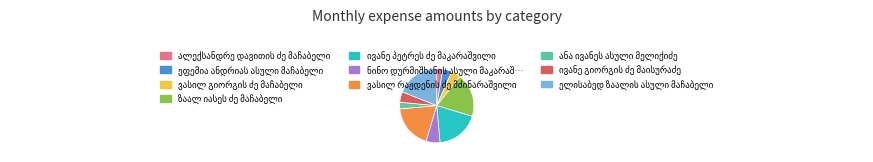

Does any single category account for the majority?

No